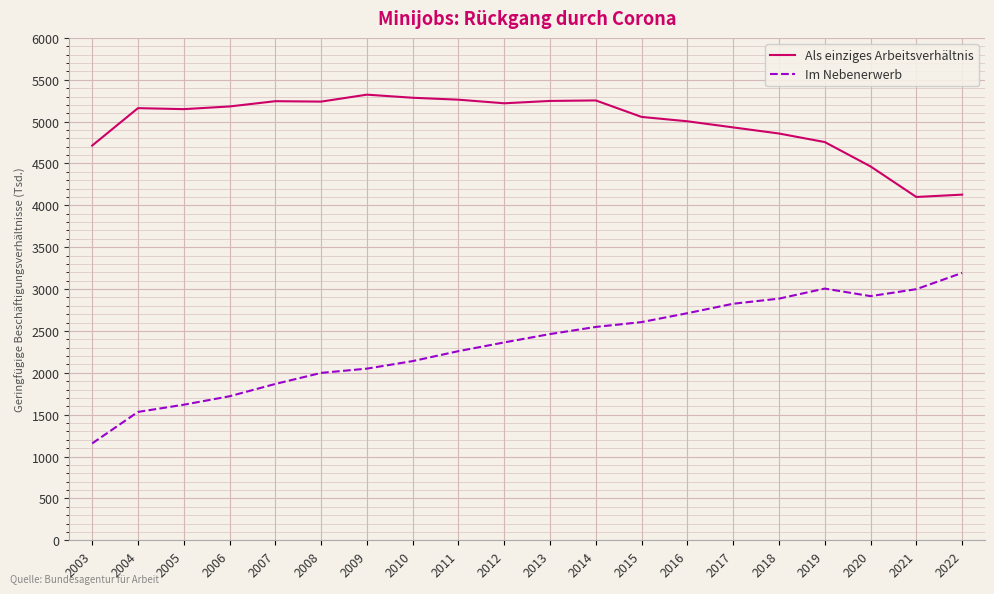

List the series in order of their overall mean, lowest first.

Im Nebenerwerb, Als einziges Arbeitsverhältnis